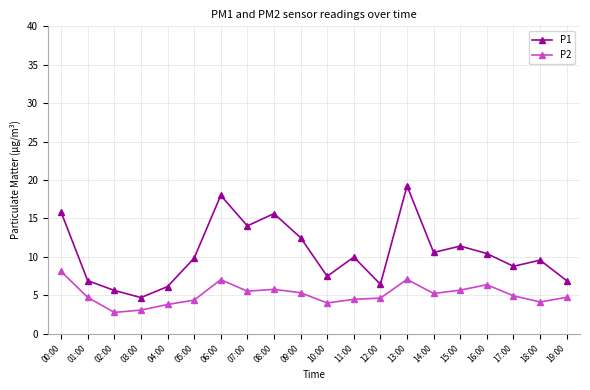

What is the total value across all series at 16:00?

16.8